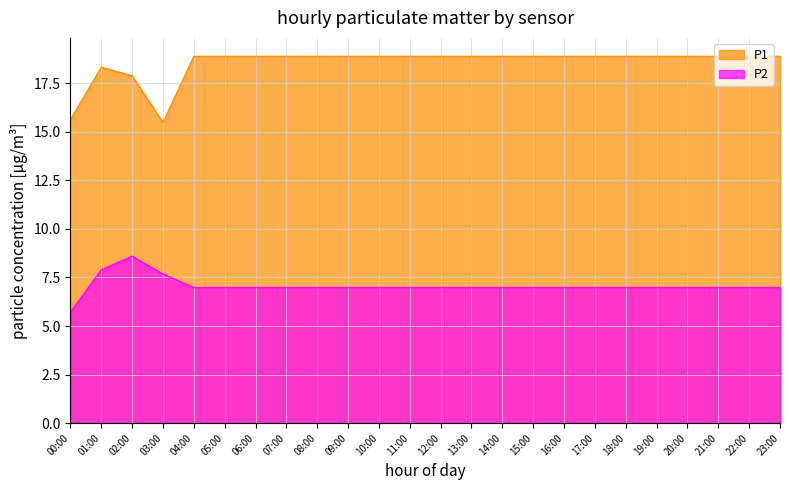

True or false: P1 and P2 intersect in this chart.

False